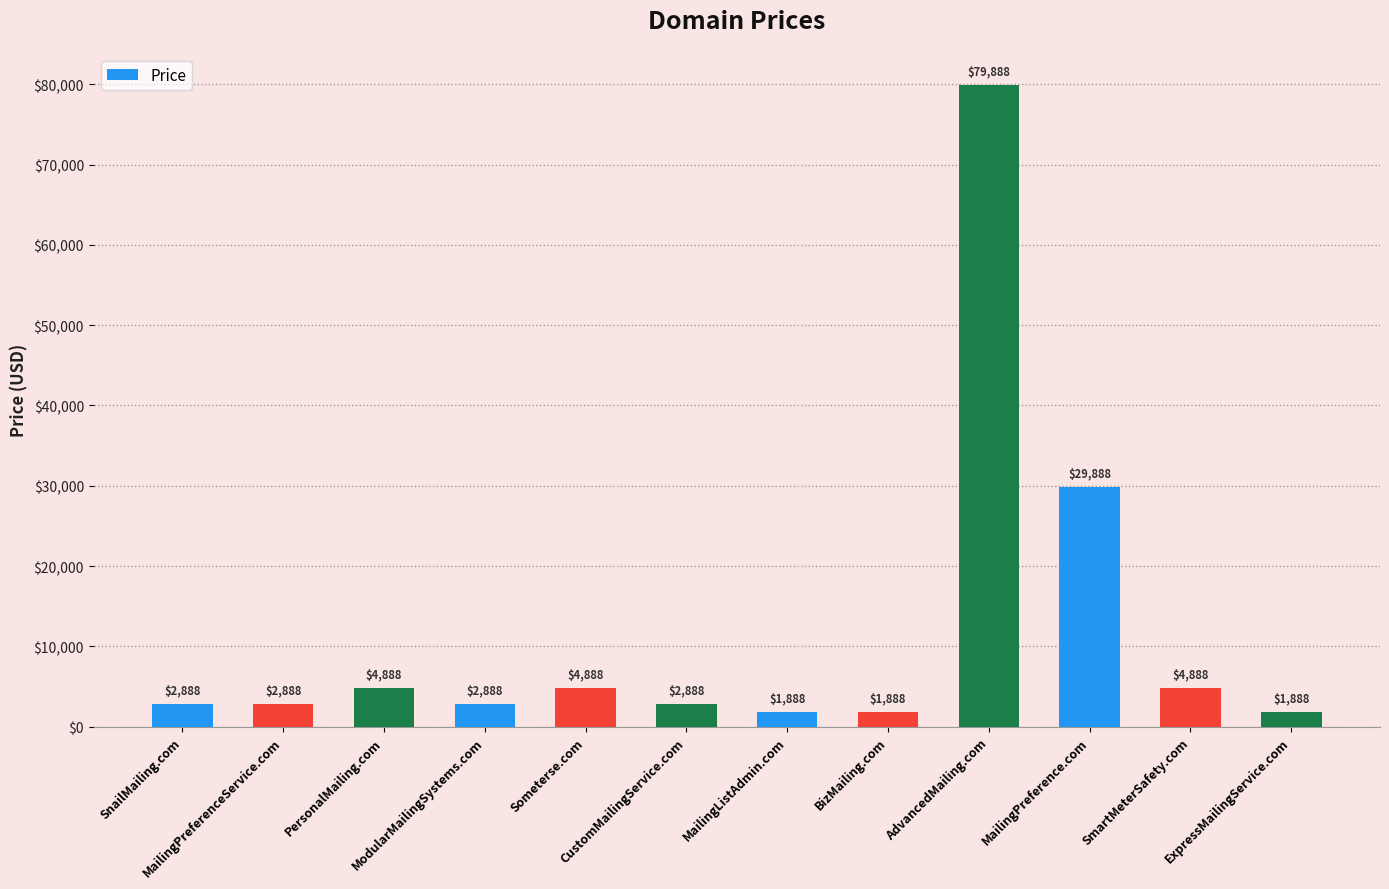

How many values are below 2888?

3